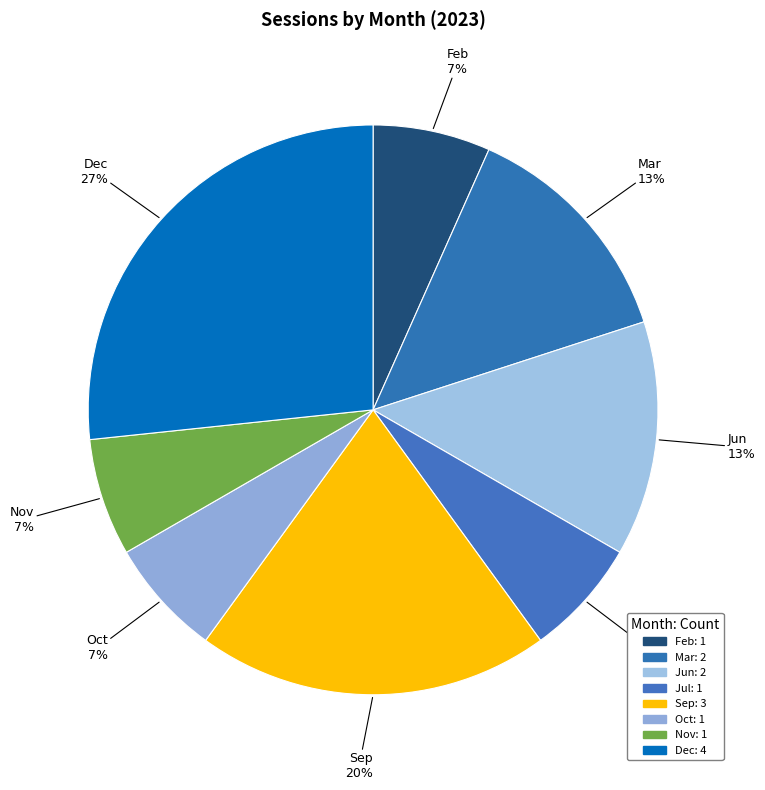

Count the number of slices in the pie.

8